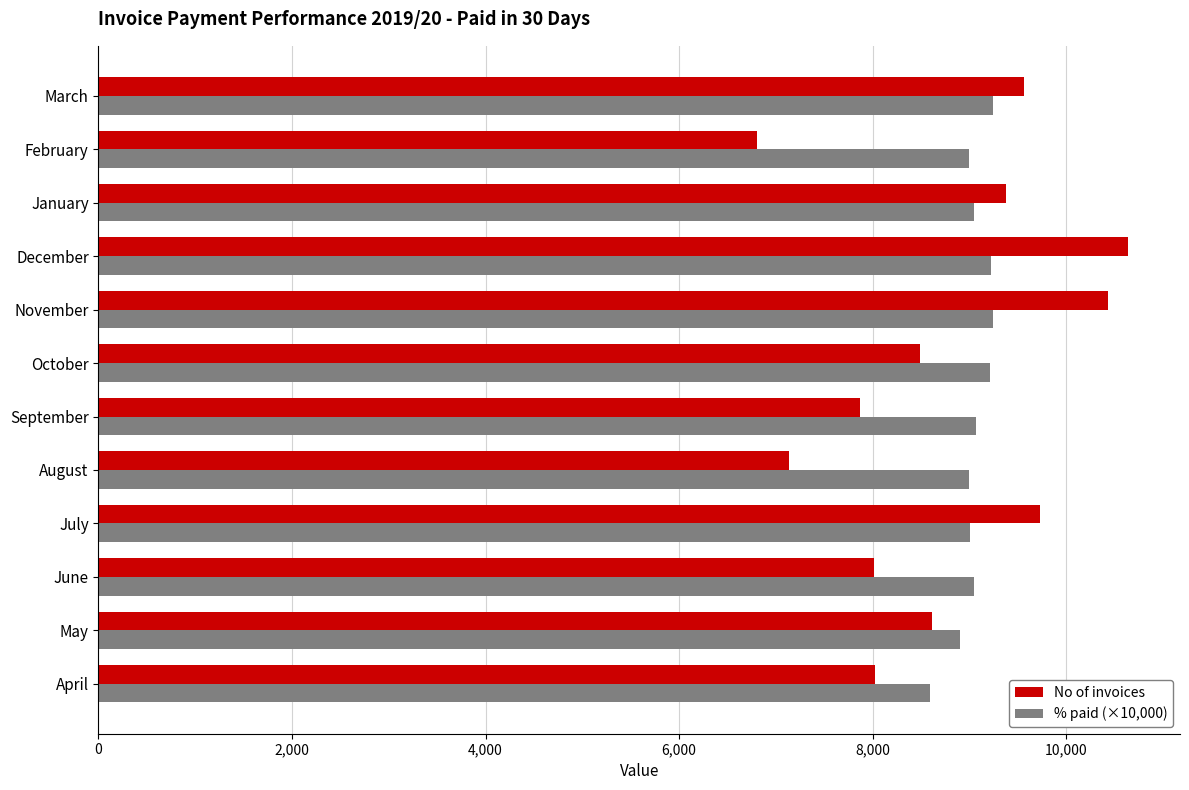

Rank the series by their maximum value, from lowest to highest.

% paid (×10,000), No of invoices